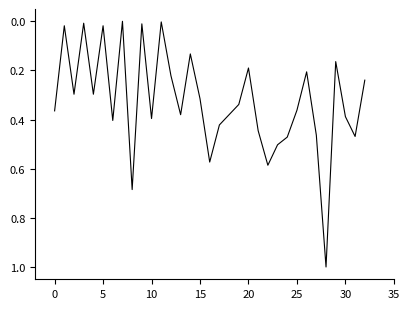

What is the maximum value shown in the chart?

1.0